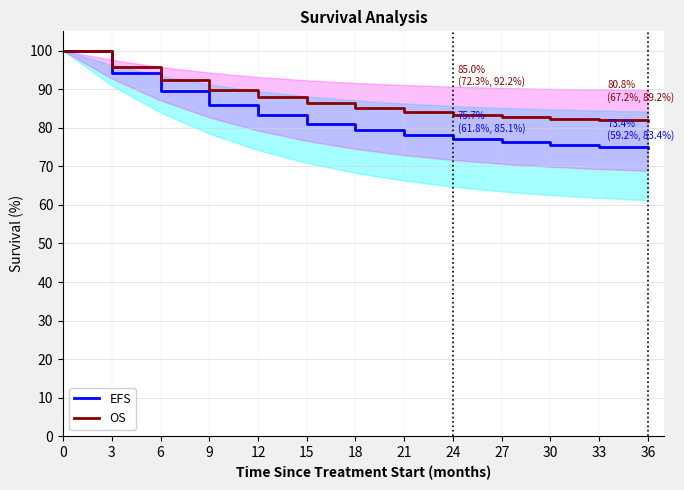

Which series changed the most between 12 and 30?

EFS